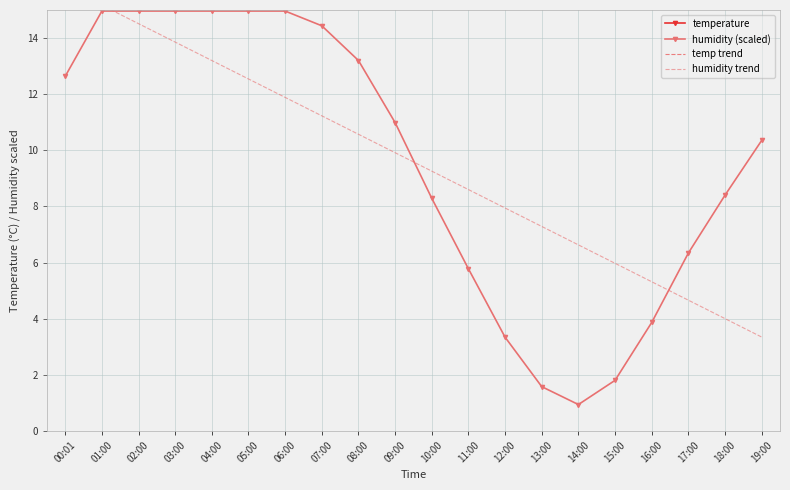

How many lines are shown in the chart?

4